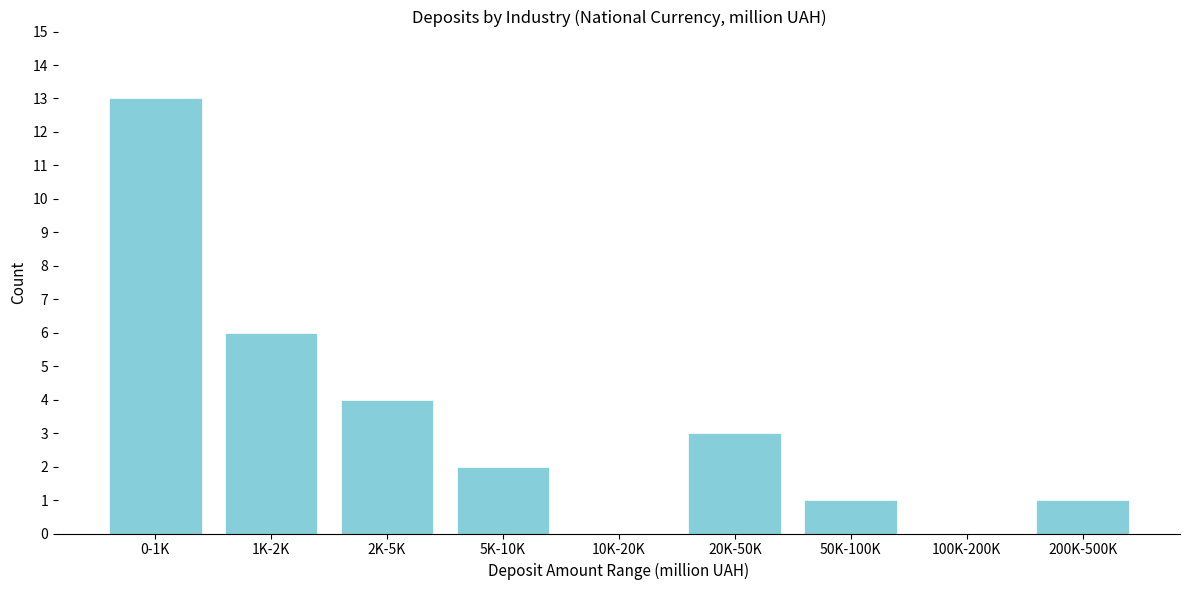

Reading left to right, extract all data points from this chart.

0-1K=13	1K-2K=6	2K-5K=4	5K-10K=2	10K-20K=0	20K-50K=3	50K-100K=1	100K-200K=0	200K-500K=1